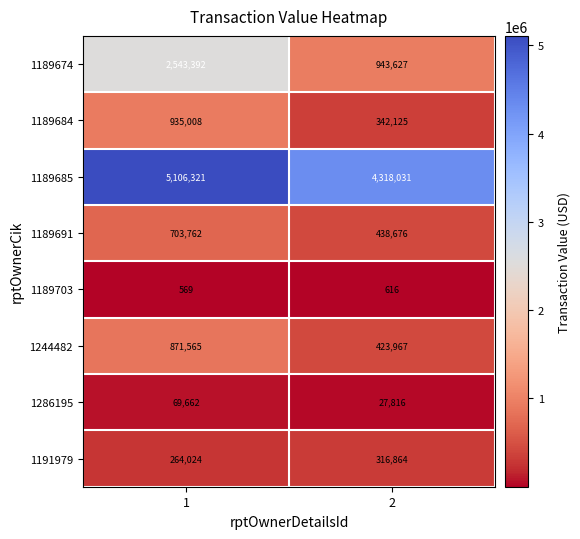

Between 1 and 2, which series saw the biggest shift?

1189674